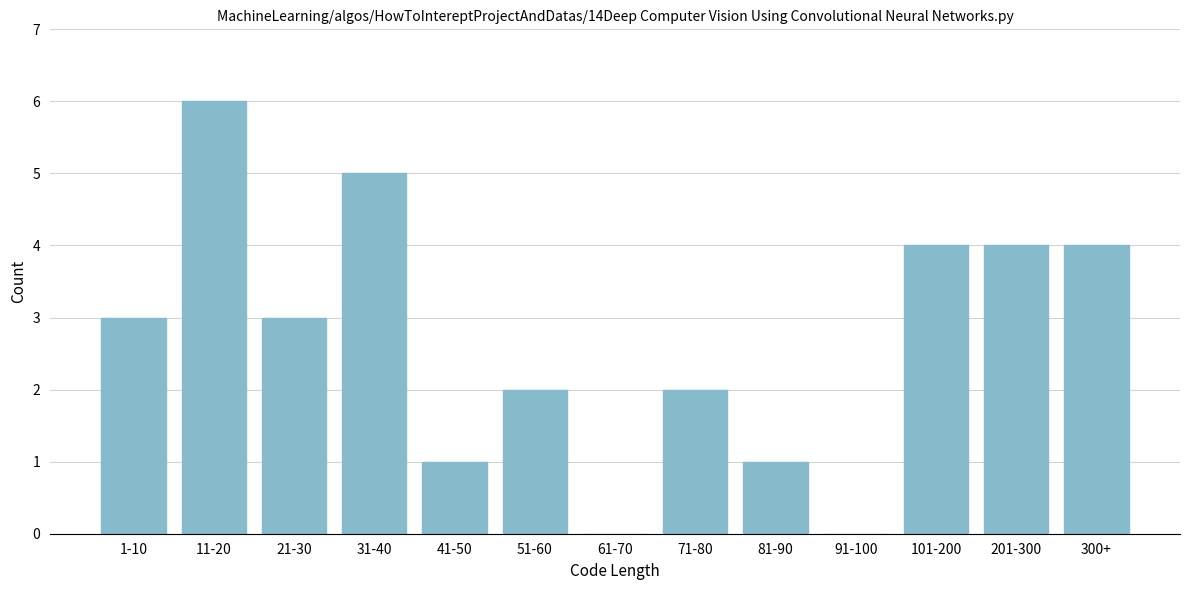

Reading left to right, what are all the values shown in this chart?

1-10=3	11-20=6	21-30=3	31-40=5	41-50=1	51-60=2	61-70=0	71-80=2	81-90=1	91-100=0	101-200=4	201-300=4	300+=4